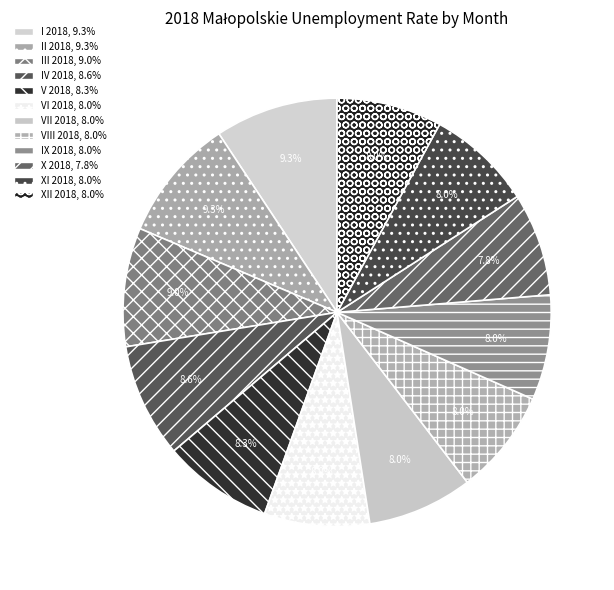

What is the ratio of the value at VIII 2018 to the value at II 2018?

0.9